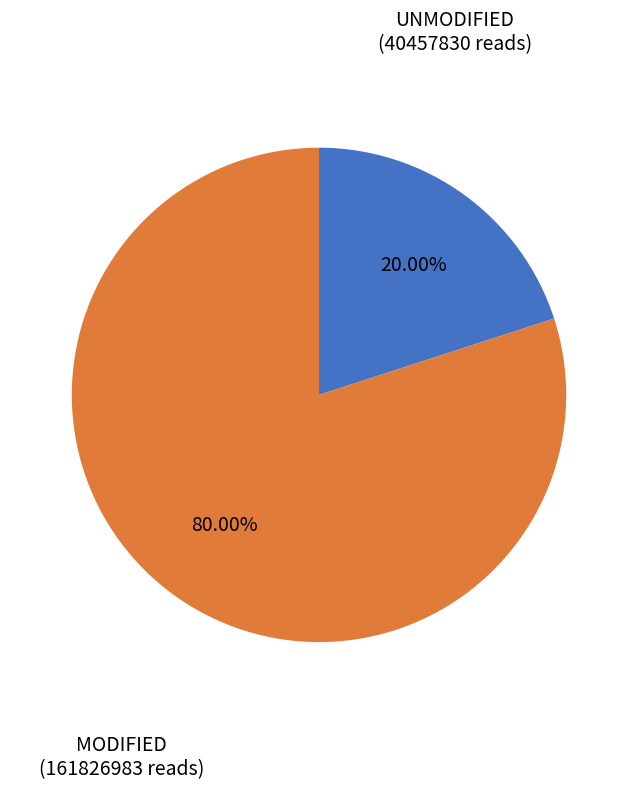

Between MODIFIED and UNMODIFIED, which is larger?

MODIFIED